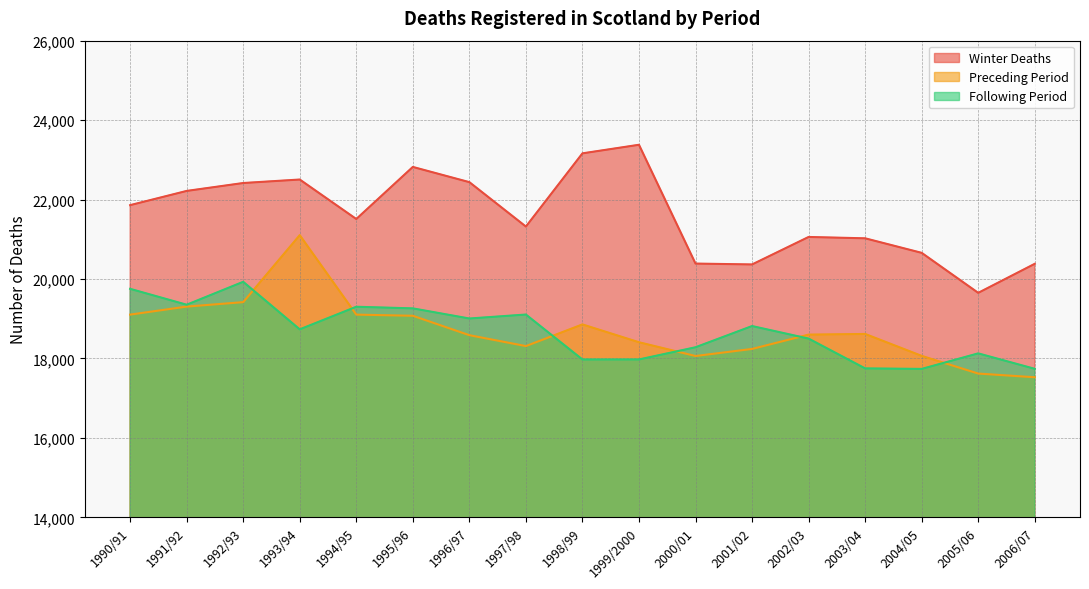

What is the label of the 9th point from the right?

1998/99